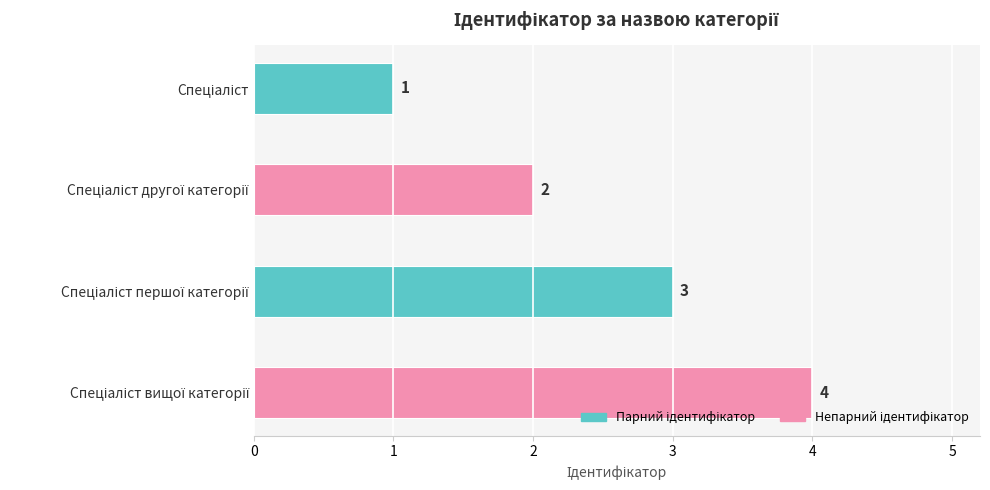

Count the values in the range 2 to 4.

3